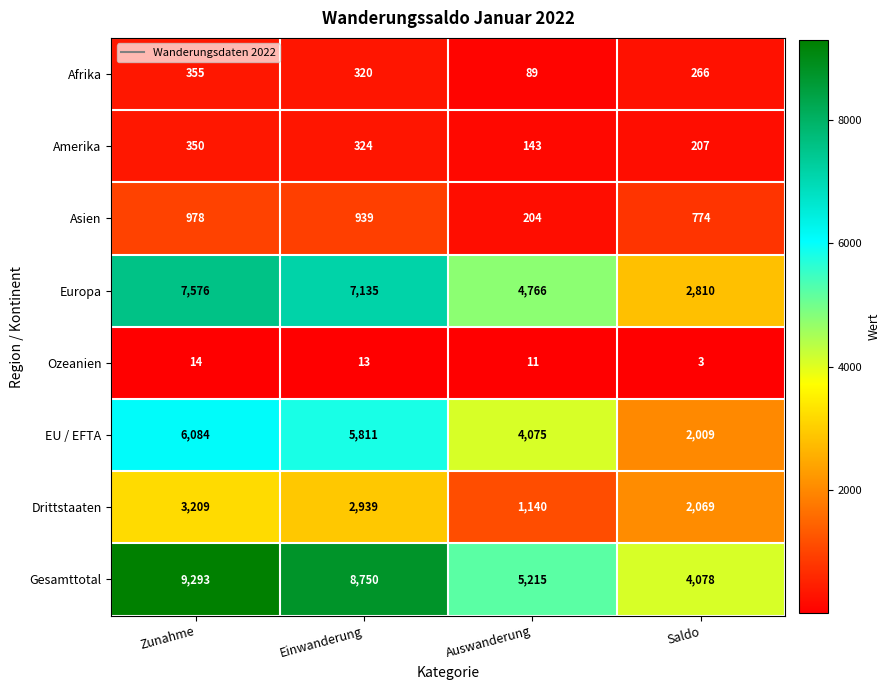

The value of Amerika at Saldo is 271. True or false?

False